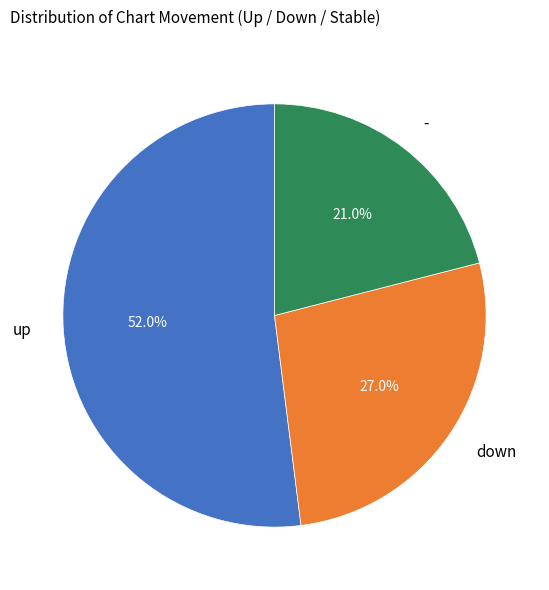

Do - and up together represent more than half of the pie?

Yes